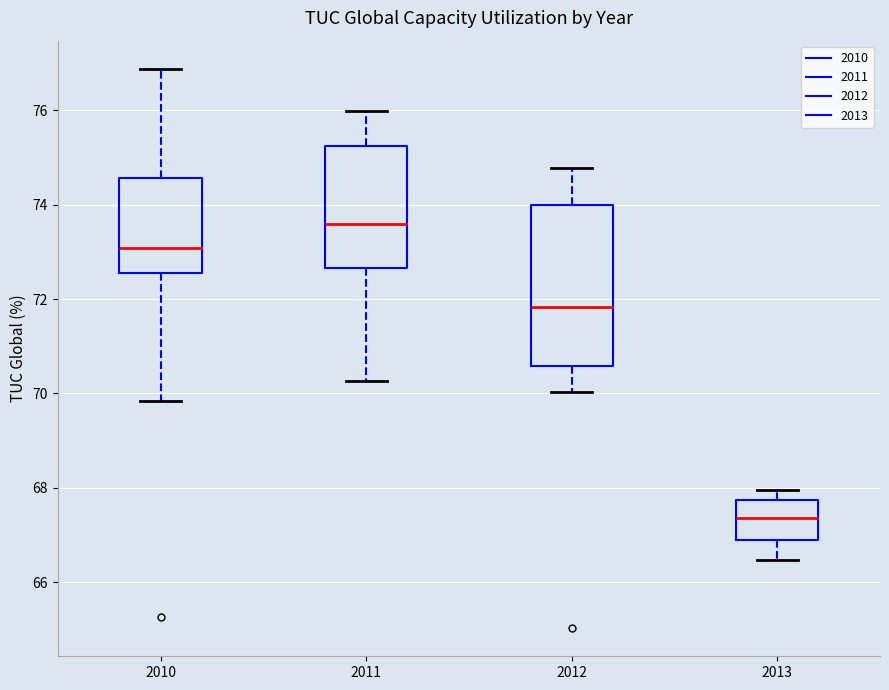

Reading left to right, transcribe this box plot: for each box, give where its median line is, the range the box spans, and where its two whiskers end, as read against the y-axis. The values are not printed on the chart, so give them approximately, as read against the axis.

2010: median 73.0, box 72.6 to 74.6, whiskers 69.8 to 76.8
2011: median 73.6, box 72.6 to 75.2, whiskers 70.2 to 76.0
2012: median 71.8, box 70.6 to 74.0, whiskers 70.0 to 74.8
2013: median 67.4, box 67.0 to 67.8, whiskers 66.4 to 68.0